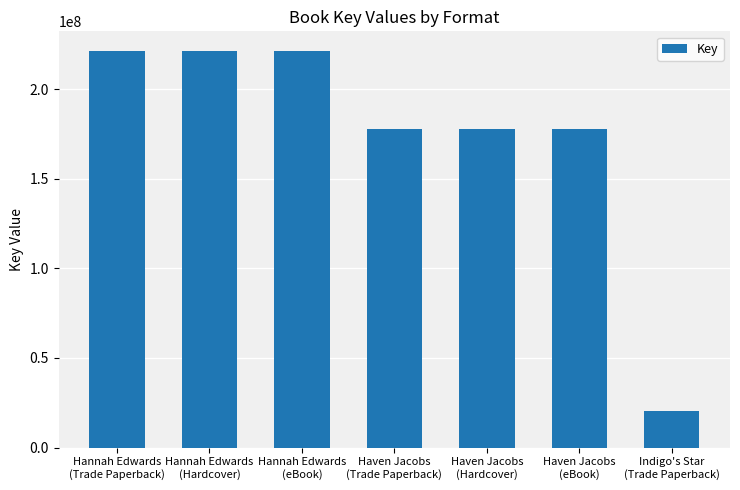

How many values are below 177616524?

1